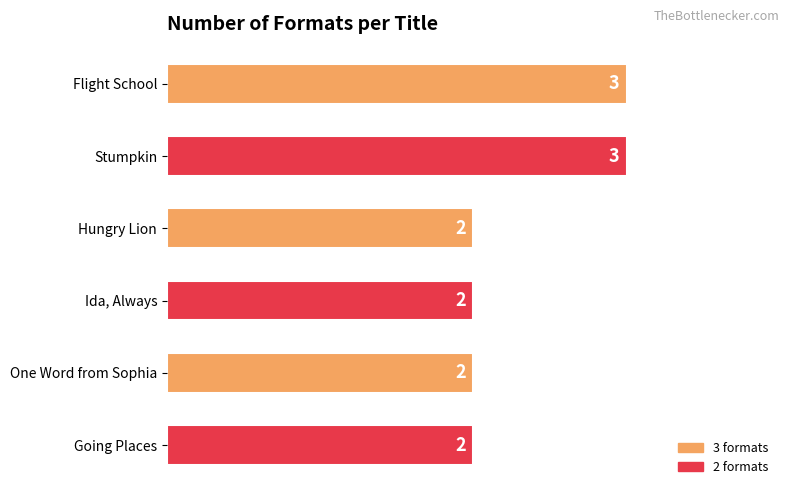

What is the minimum value shown in the chart?

2